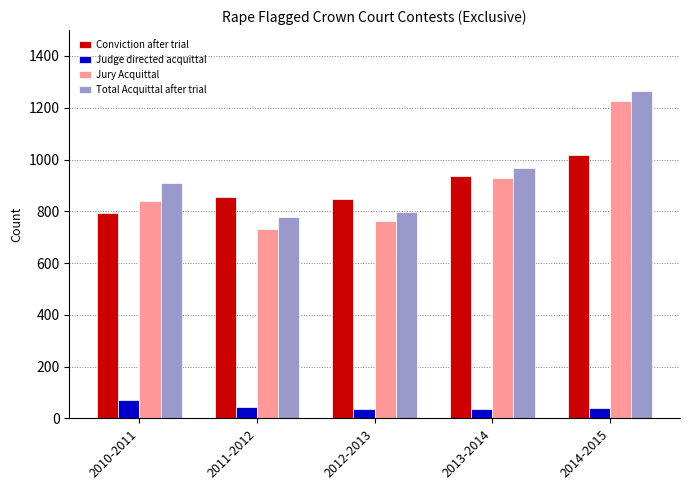

Which category has the lowest value in the Total Acquittal after trial series?

2011-2012